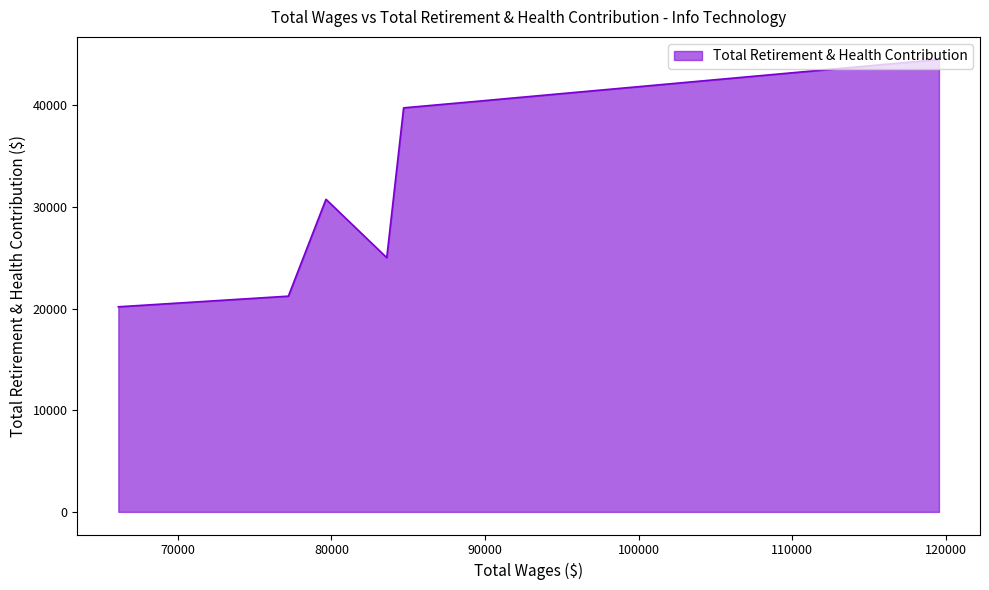

True or false: the data has more than 0 interior local peaks.

True